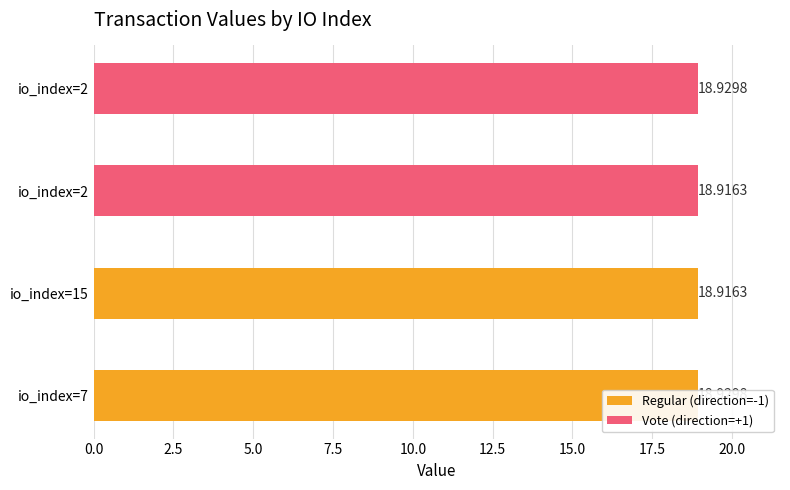

Is it true that the value at 7 is 18.9?

True